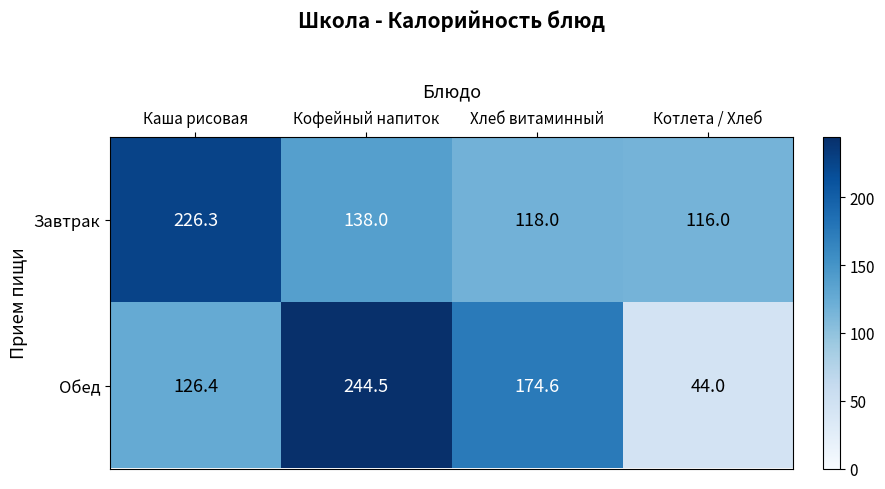

What is the smallest value displayed?

44.0